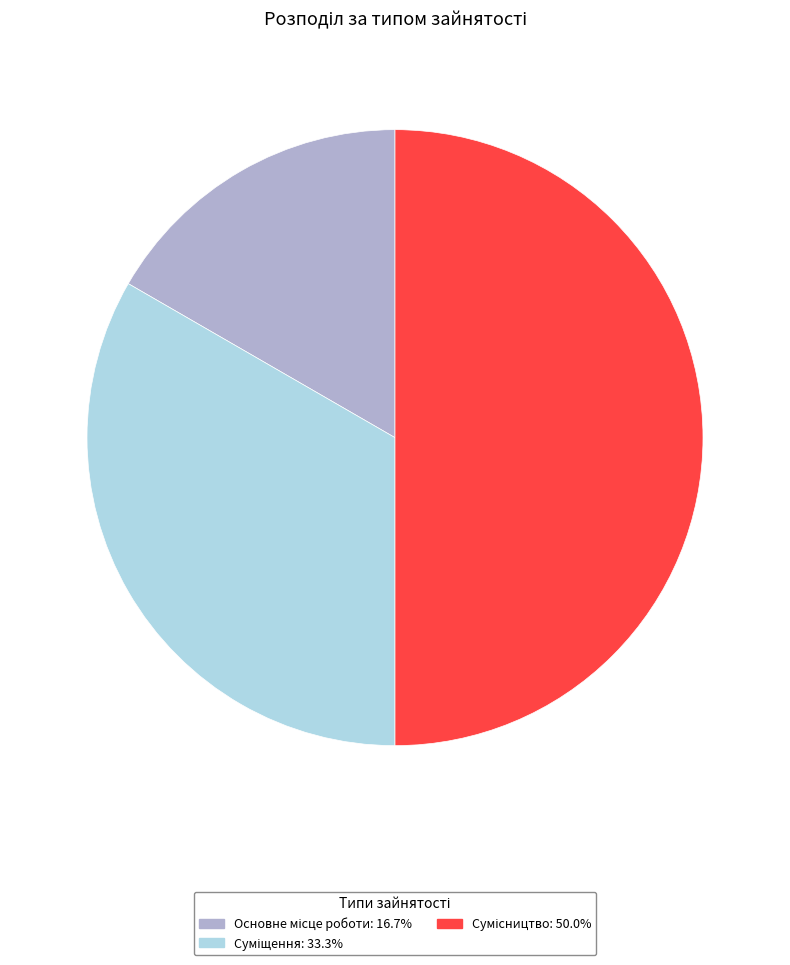

Count the number of slices in the pie.

3